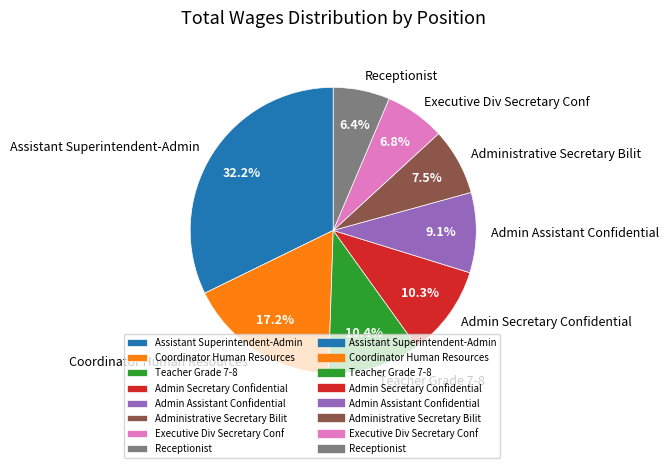

To the nearest percent, what is the difference between the Executive Div Secretary Conf and Administrative Secretary Bilit slice percentages?

1%